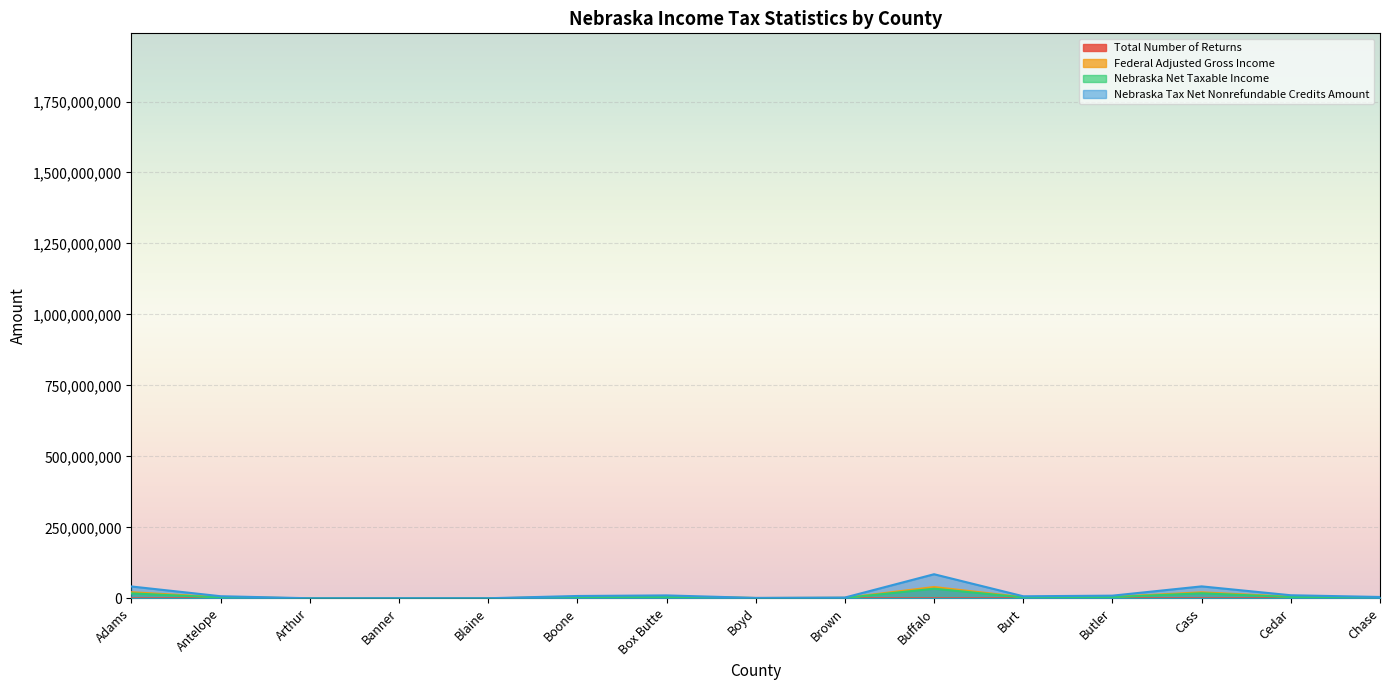

True or false: Total Number of Returns and Nebraska Net Taxable Income intersect in this chart.

False